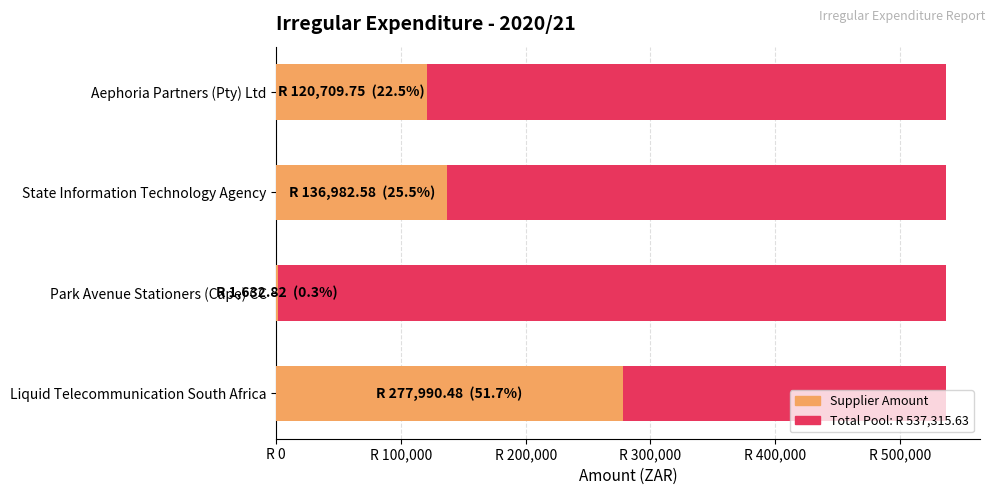

How many categories are shown in the chart?

4